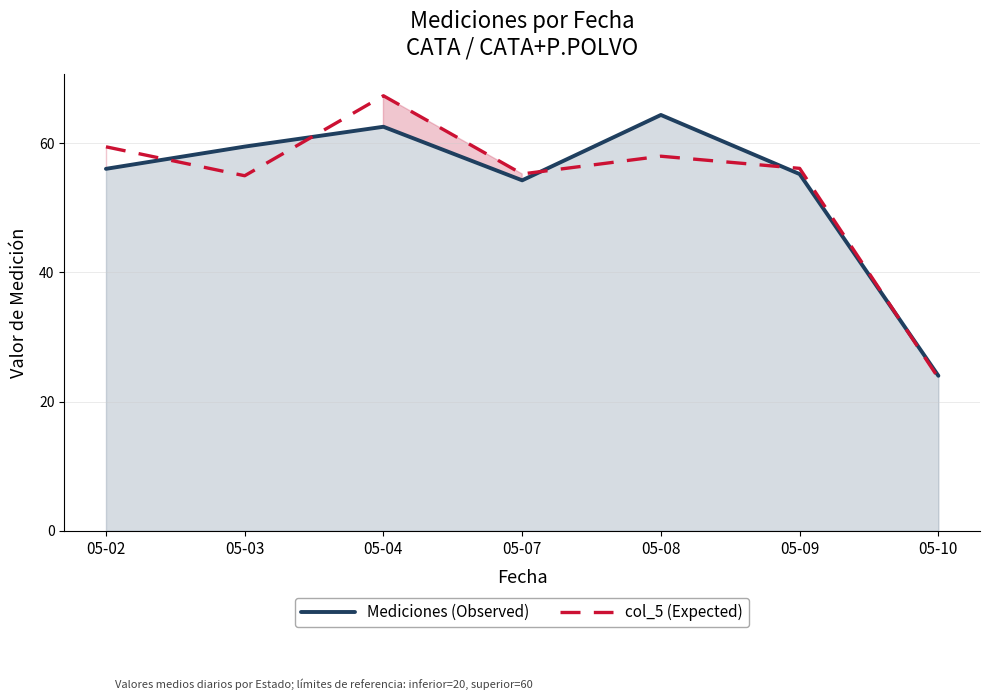

At which label does col_5 (Expected) reach its peak?

05-04